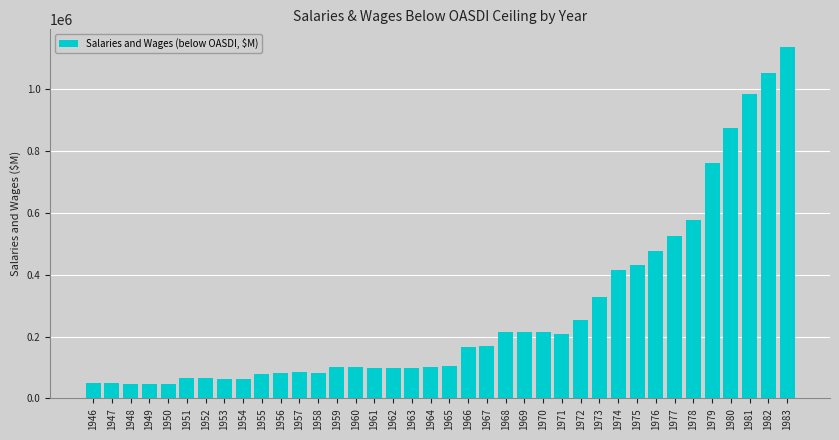

The chart shows a value of 224570.2 at 1966. True or false?

False